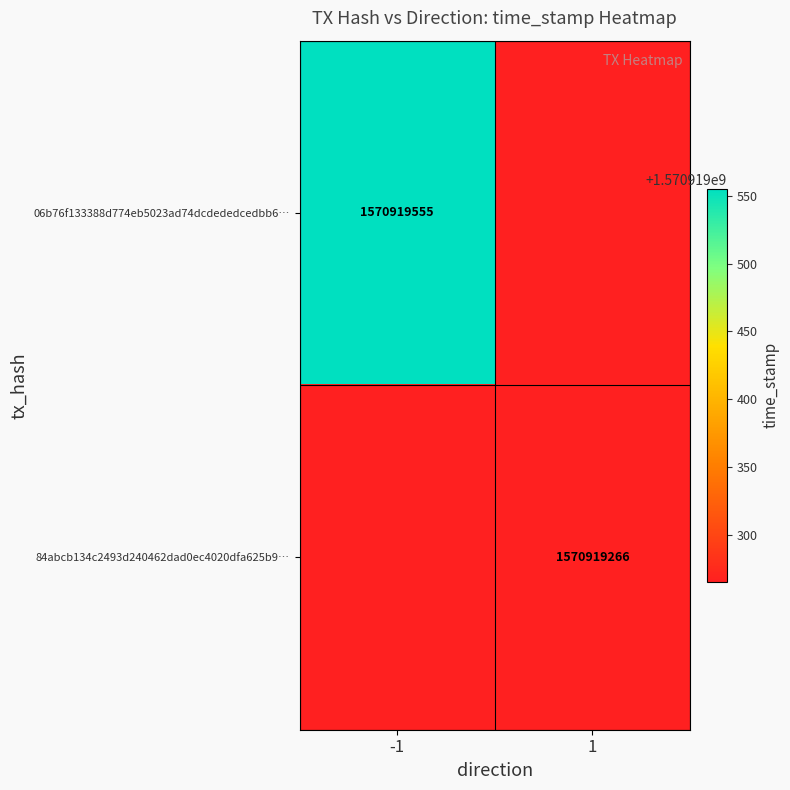

True or false: 06b76f133388d774eb5023ad74dcdededcedbb6 has a value of 1570919555 at time_stamp.

True